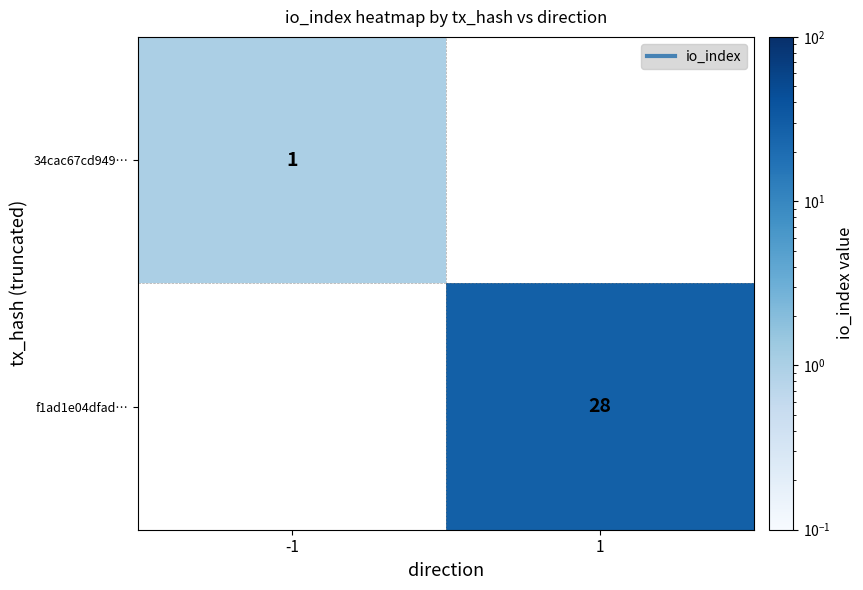

Is the value of 34cac67cd949… at -1 greater than the value of f1ad1e04dfad… at 1?

No